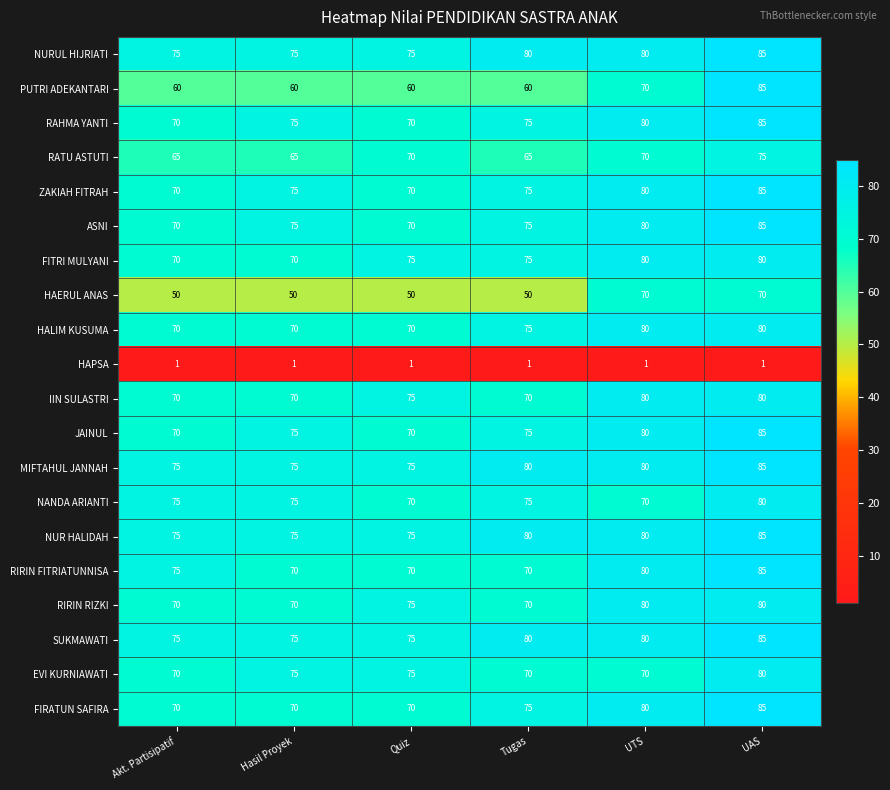

What is the total value across all series at Quiz?

1341